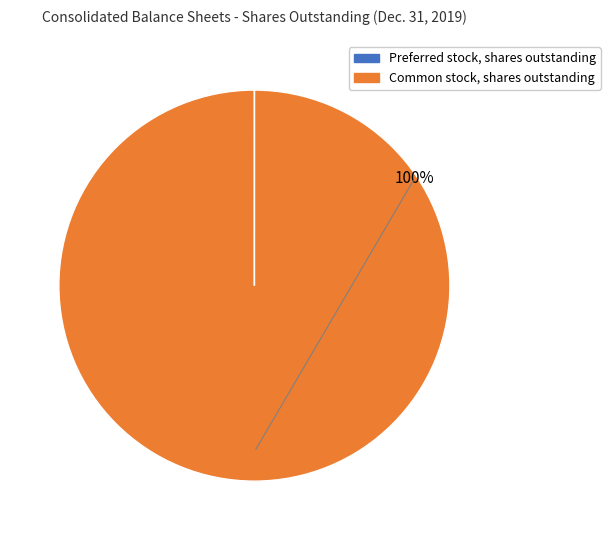

To the nearest percent, what portion does Common stock, shares outstanding represent?

100%